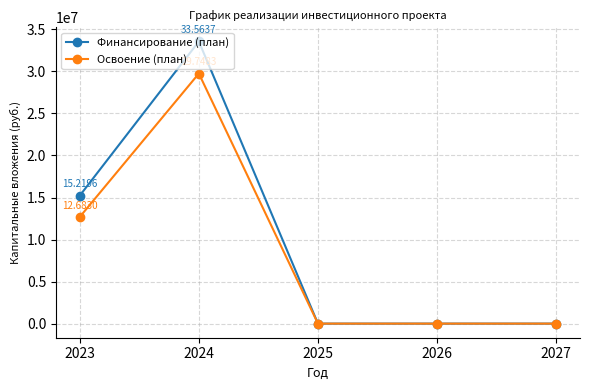

How many data points does each series have?

5